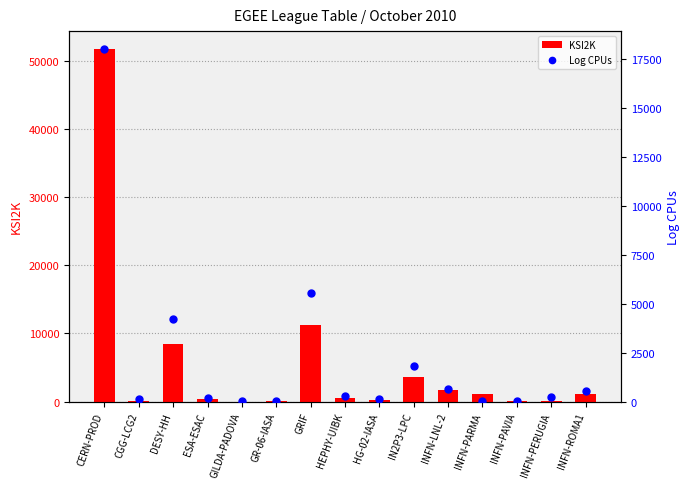

Is the value of Log CPUs at INFN-PAVIA greater than the value of KSI2K at ESA-ESAC?

No